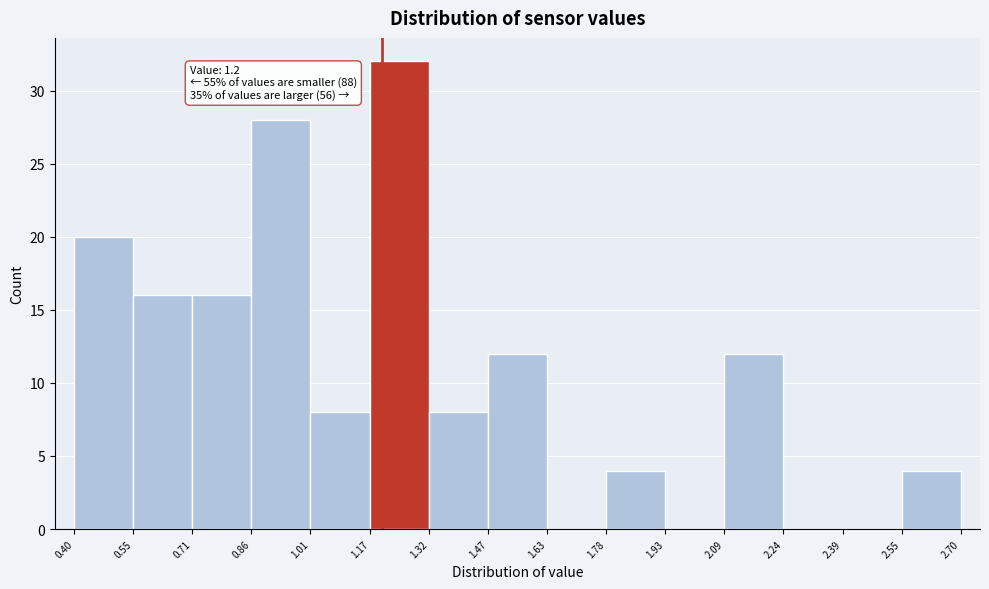

Which range on the x-axis has the tallest bar?

1.17 to 1.32